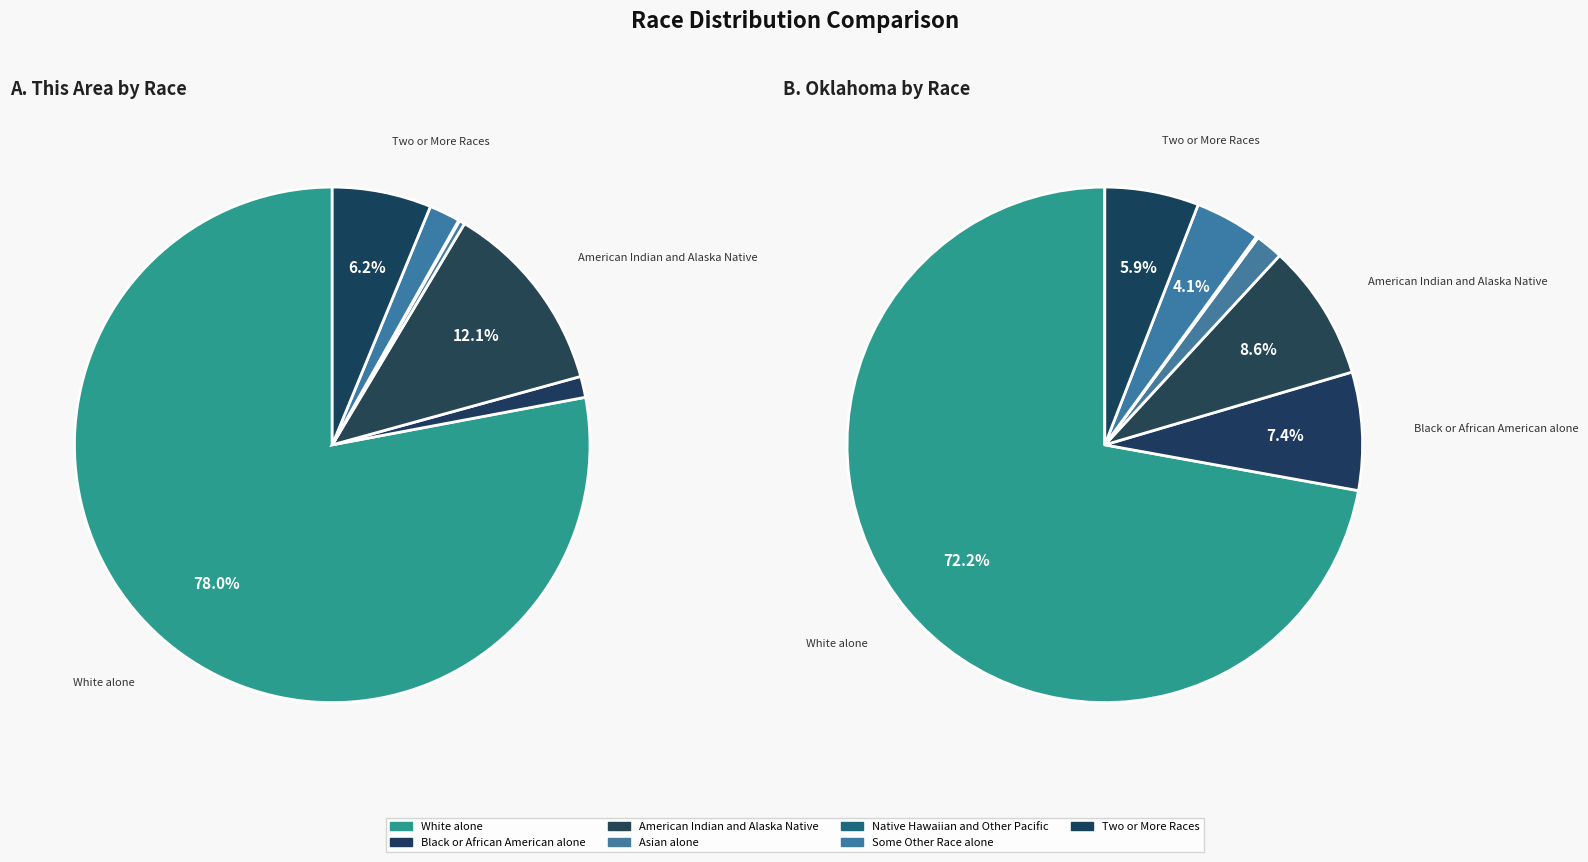

To the nearest percent, what is the combined percentage of Asian alone and Black or African American alone?

2%